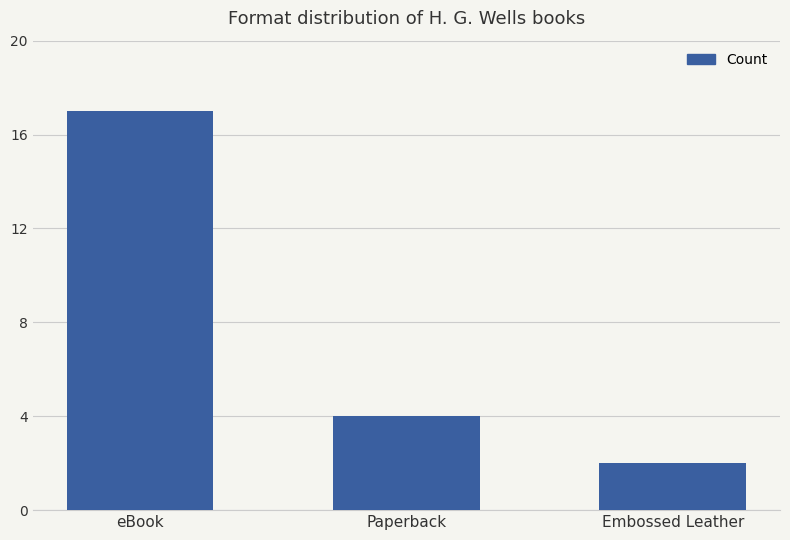

List the labels in order of value, largest first.

eBook, Paperback, Embossed Leather